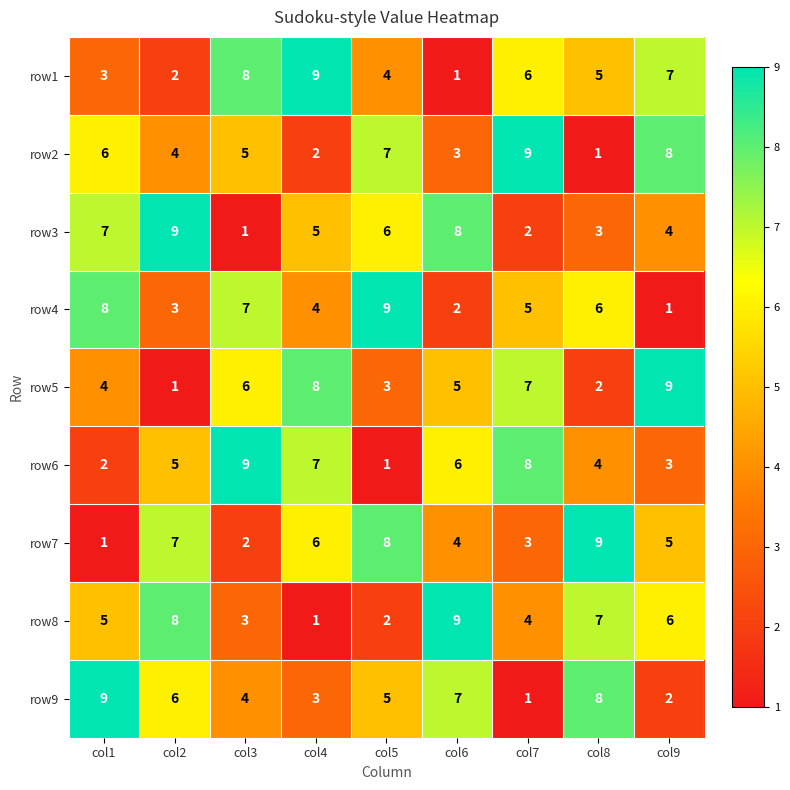

How many distinct data groups are displayed?

9